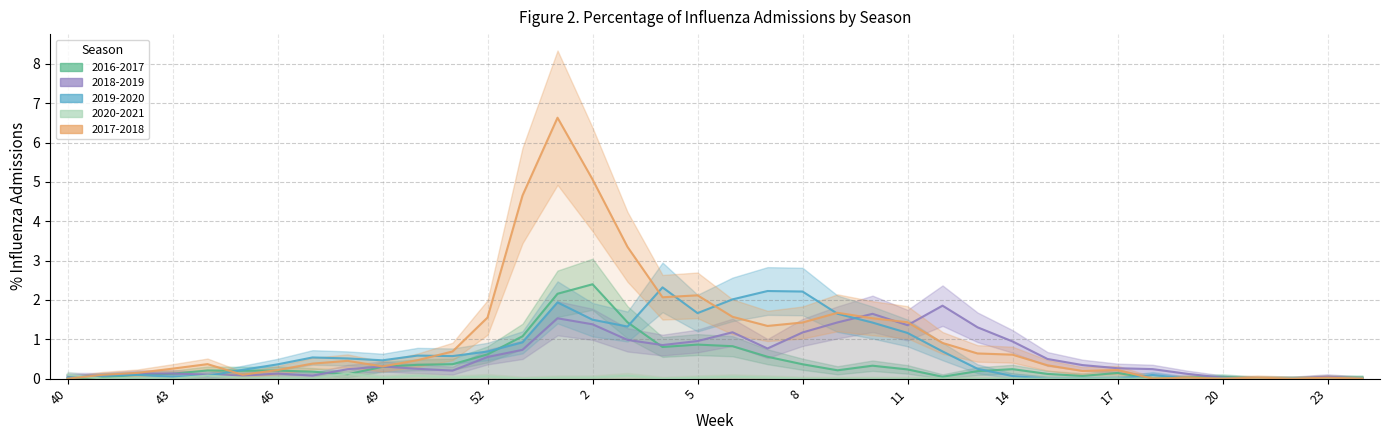

Which series has the widest spread of values?

2017-2018